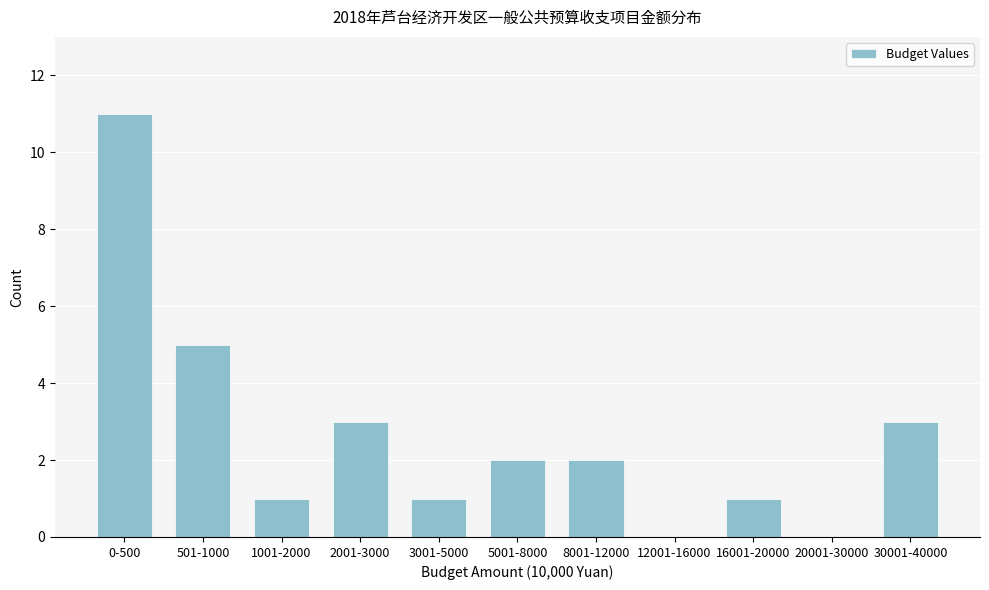

Reading left to right, what are all the values shown in this chart?

0-500=11	501-1000=5	1001-2000=1	2001-3000=3	3001-5000=1	5001-8000=2	8001-12000=2	12001-16000=0	16001-20000=1	20001-30000=0	30001-40000=3